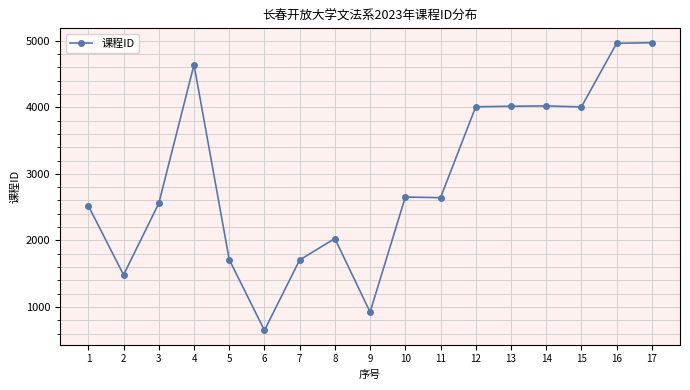

What is the difference between the maximum and second lowest values?

4045